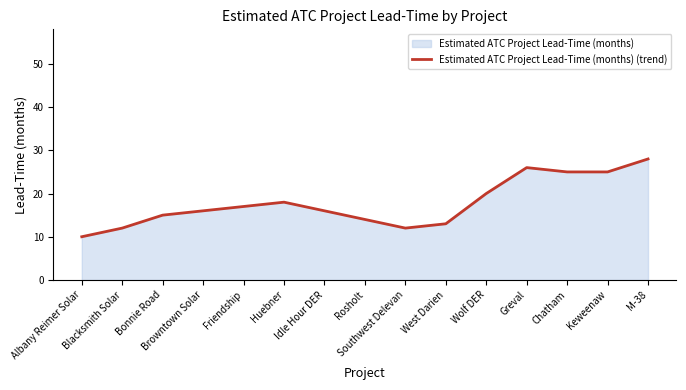

The chart shows a value of 3 at Friendship. True or false?

False